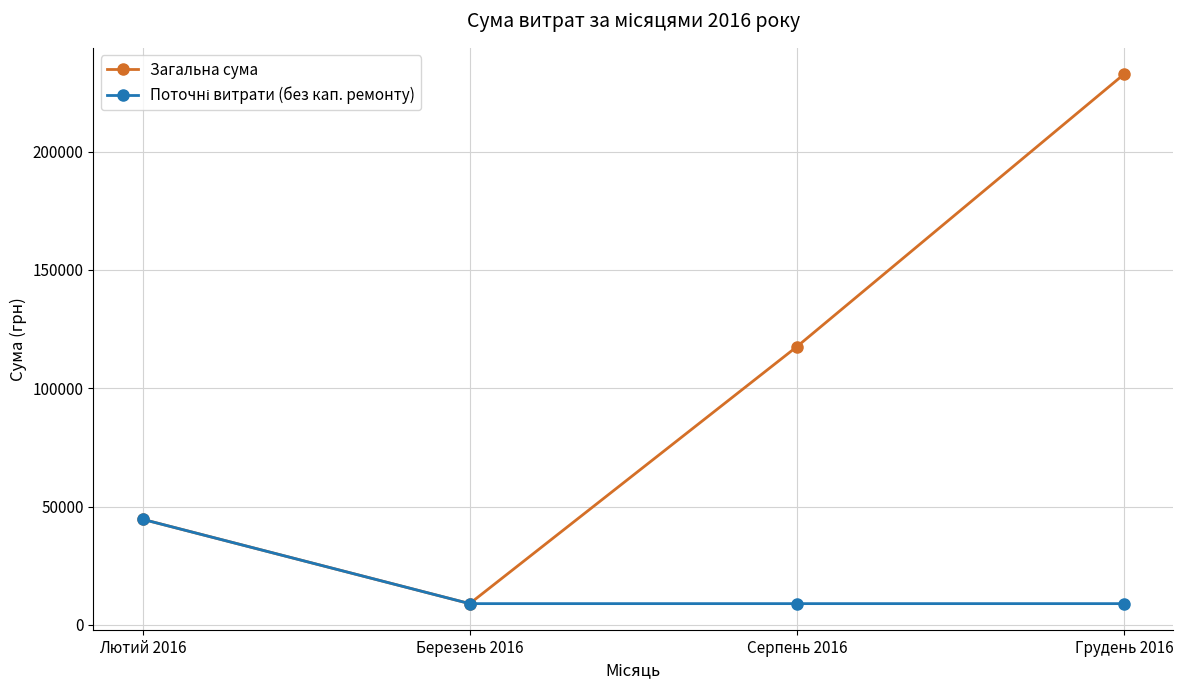

At which category does the chart reach its peak across all series?

Грудень 2016